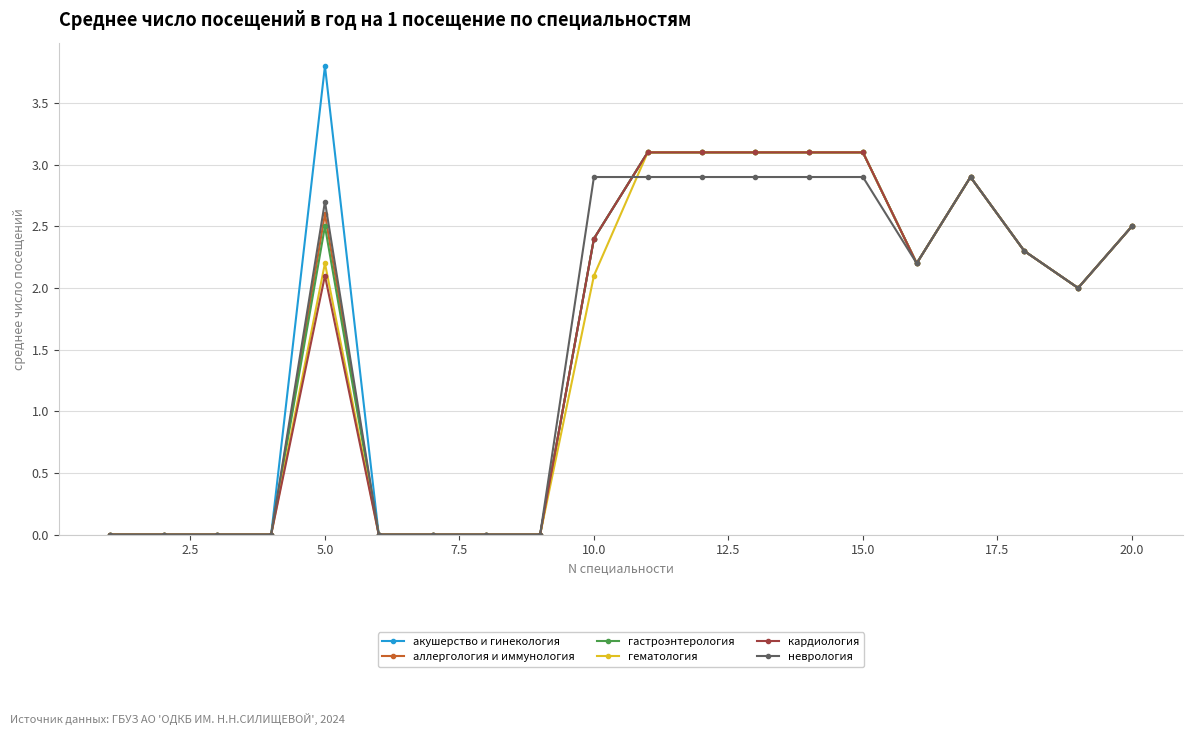

Which series has the largest range (max minus min)?

акушерство и гинекология